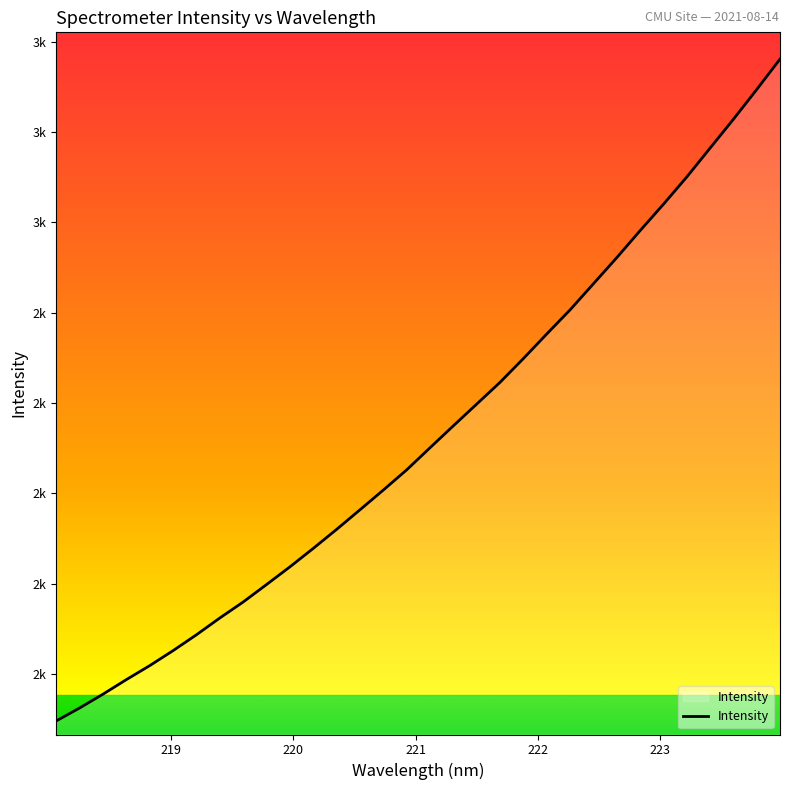

What is the difference between the maximum and minimum values?

1465.8